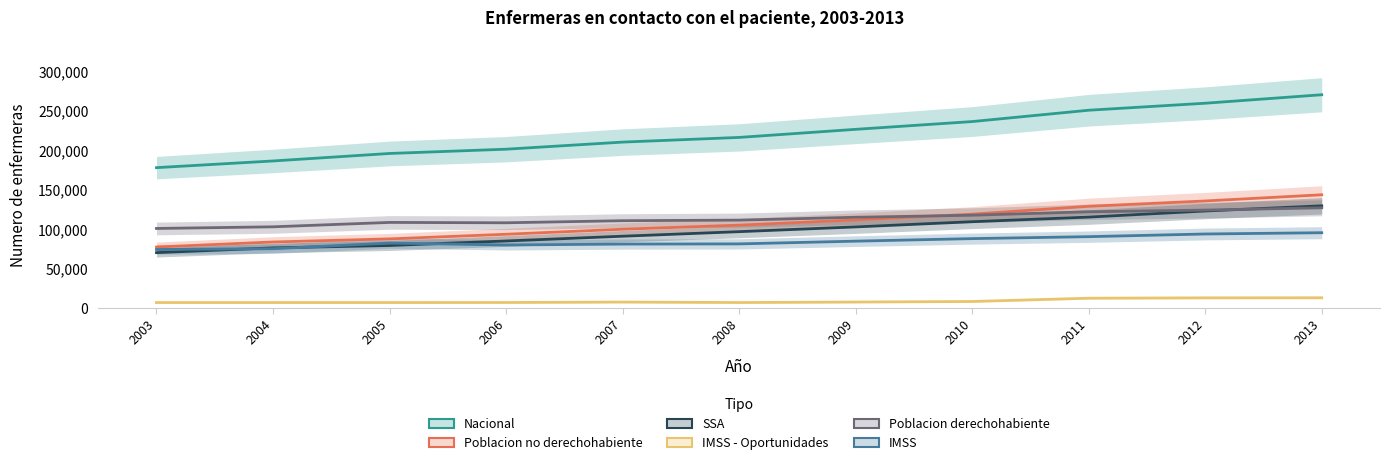

What is the value of the Nacional point at the 5th from the left?

210459